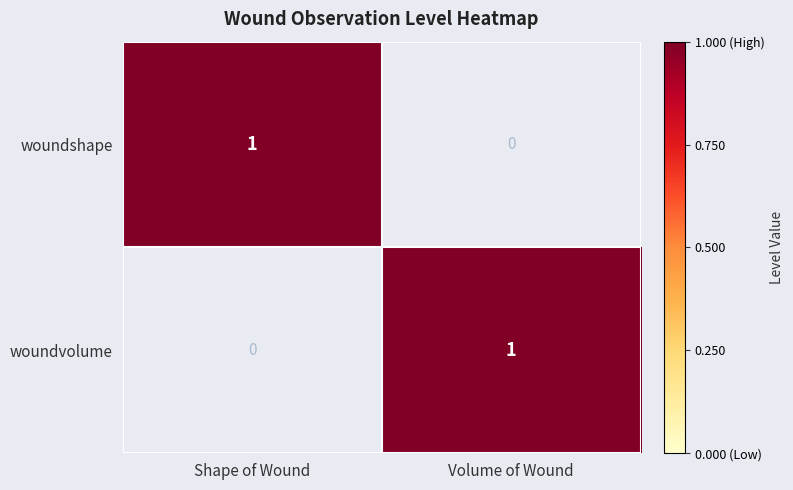

What is the difference between the highest and lowest values at Shape of Wound?

1